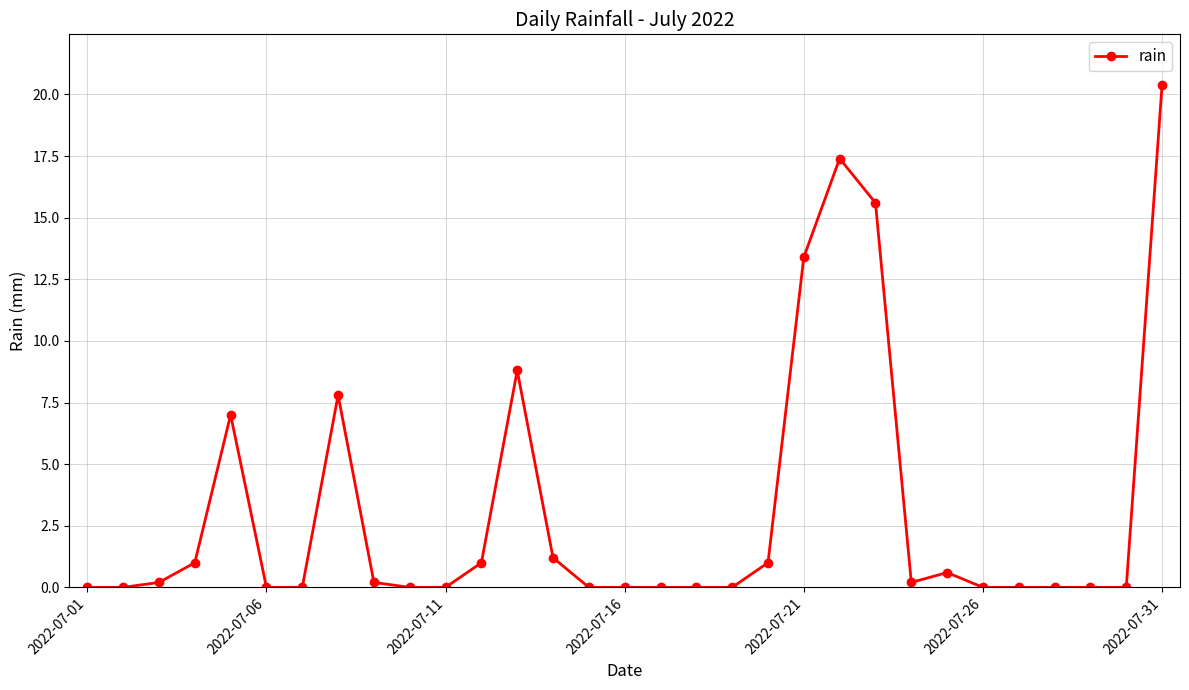

What is the maximum value shown in the chart?

20.4